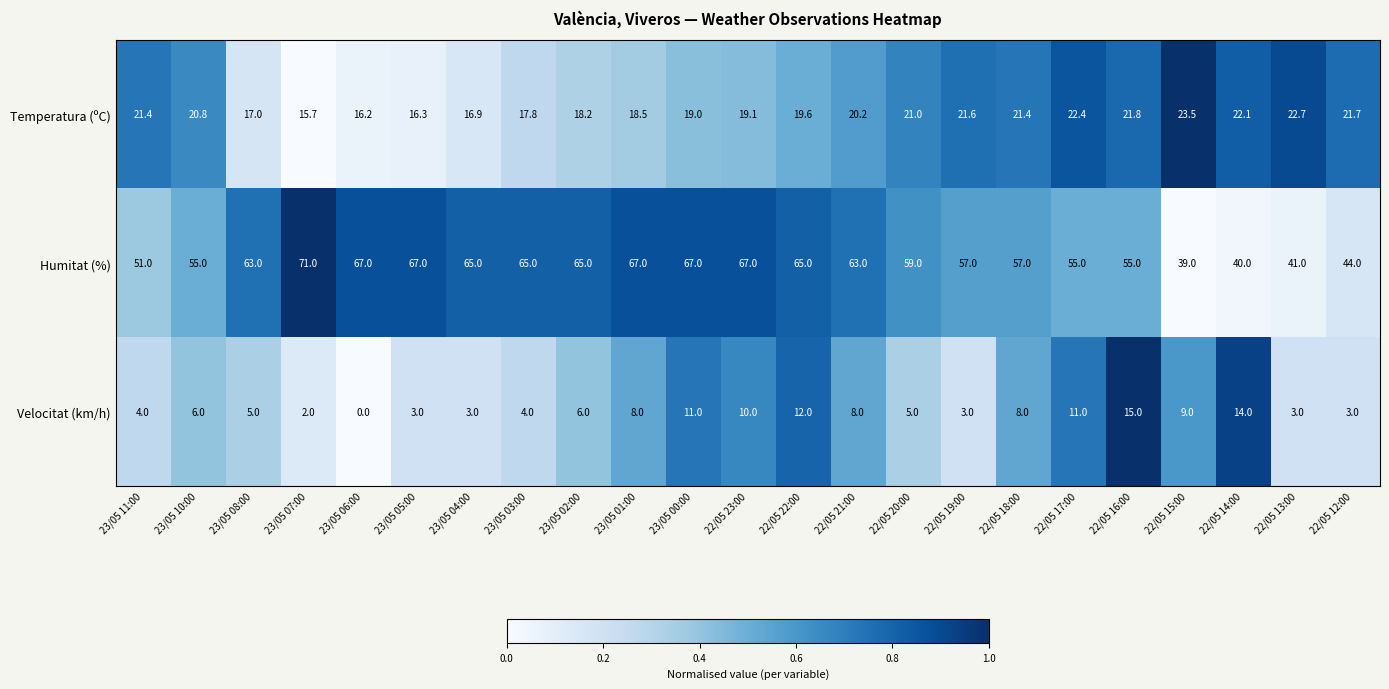

Count the number of data series in this chart.

3